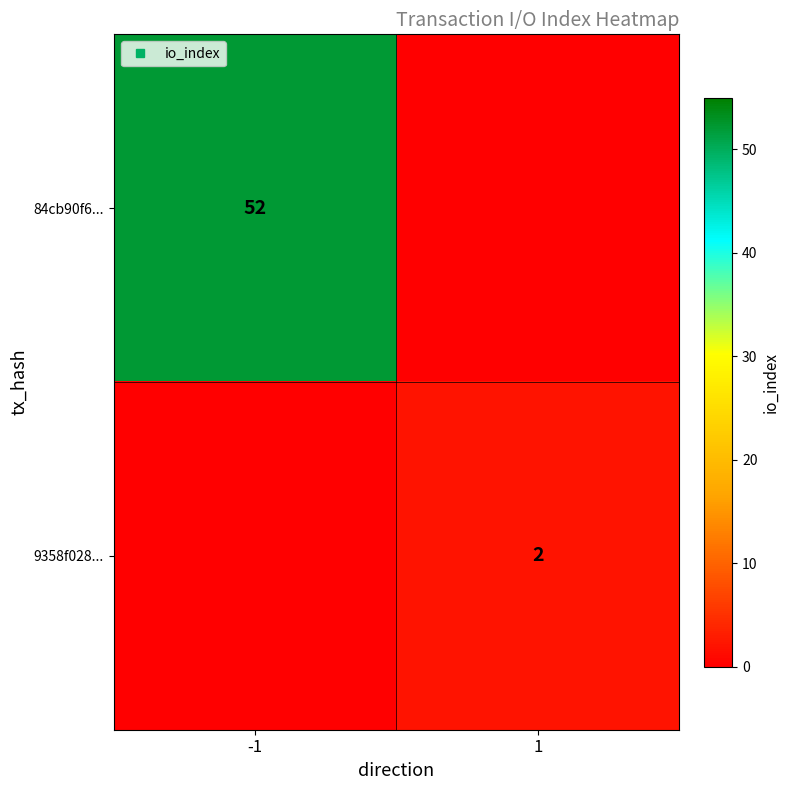

The 9358f028... series shows 2 at 1. True or false?

True